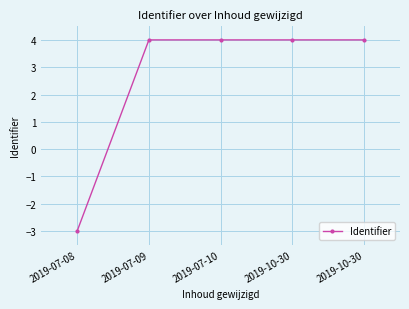

List the labels in order of value, largest first.

2019-10-30, 2019-10-30, 2019-07-10, 2019-07-09, 2019-07-08